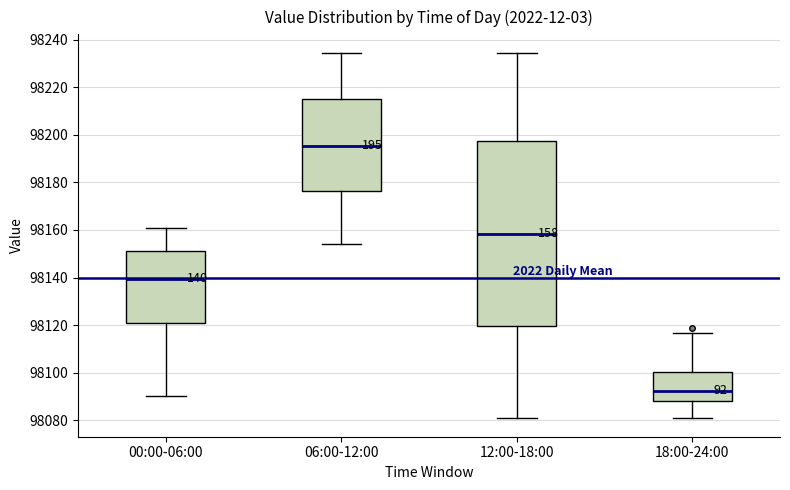

Which box has the highest median line?

06:00-12:00